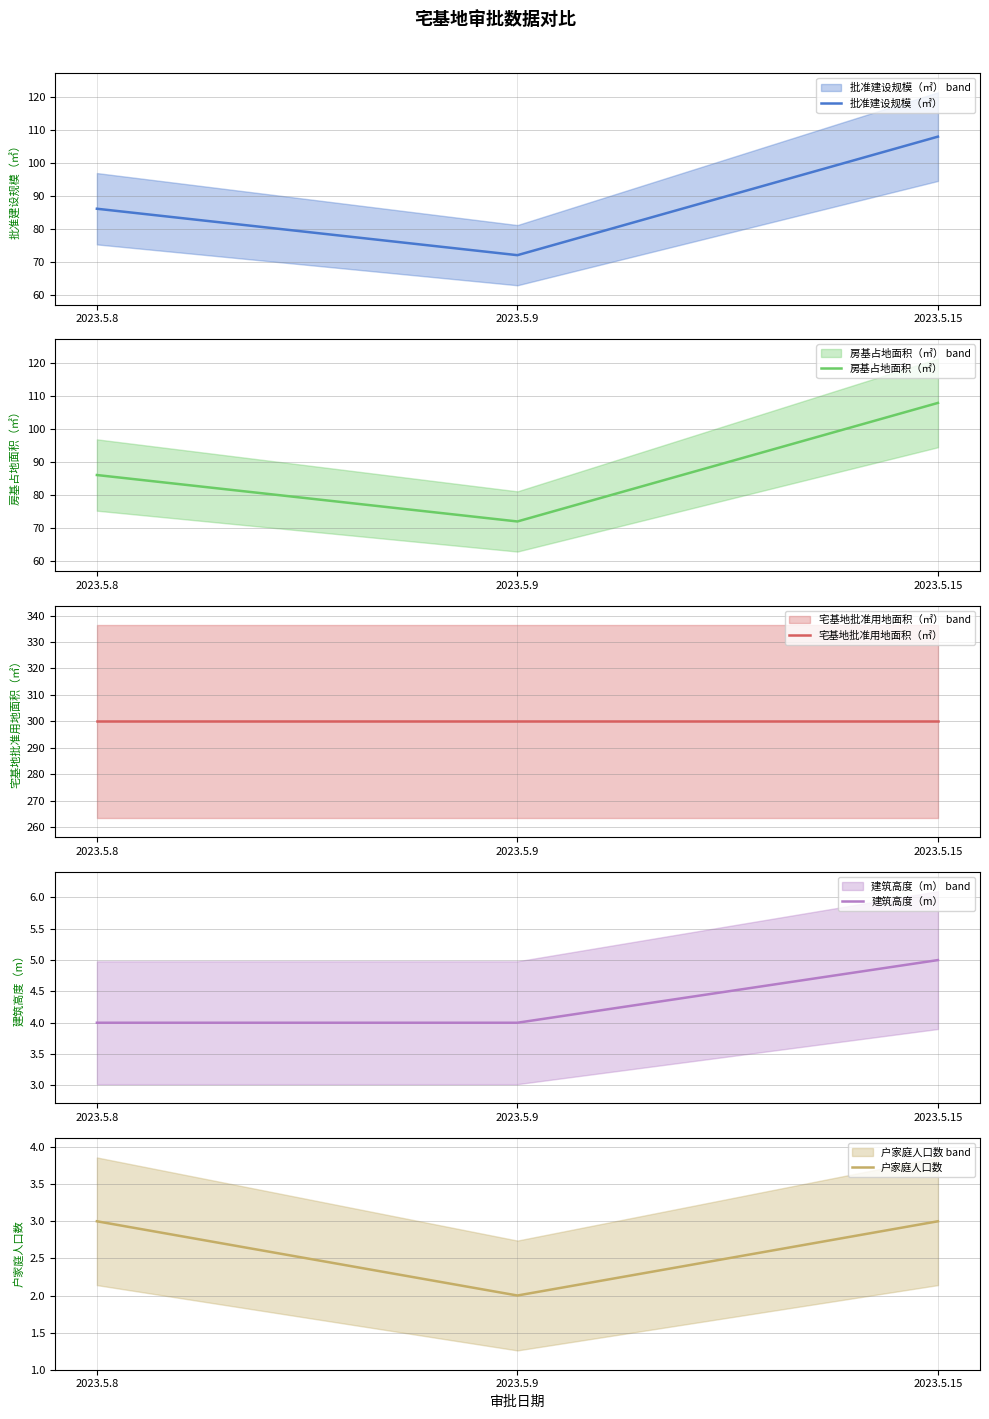

What is the value of the 批准建设规模（㎡） point at the 2nd from the left?

72.0